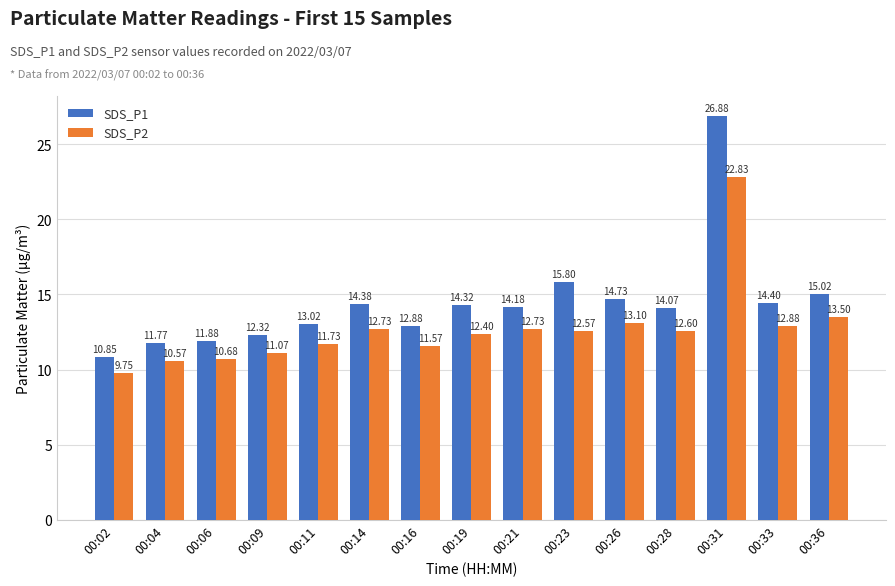

Does the chart contain stacked bars?

No